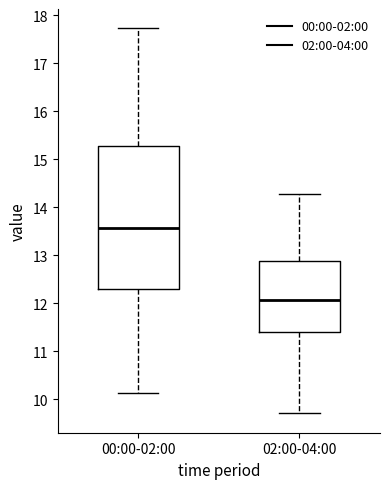

Reading left to right, read every box against the y-axis: the position of its median line, the range the box covers, and the ends of its whiskers. The values are not printed on the chart, so give them approximately, as read against the axis.

00:00-02:00: median 13.6, box 12.3 to 15.3, whiskers 10.1 to 17.7
02:00-04:00: median 12.1, box 11.4 to 12.9, whiskers 9.7 to 14.3